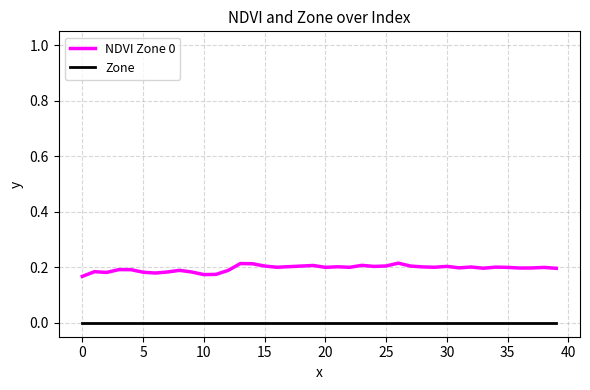

True or false: NDVI Zone 0 and Zone cross at least once.

False